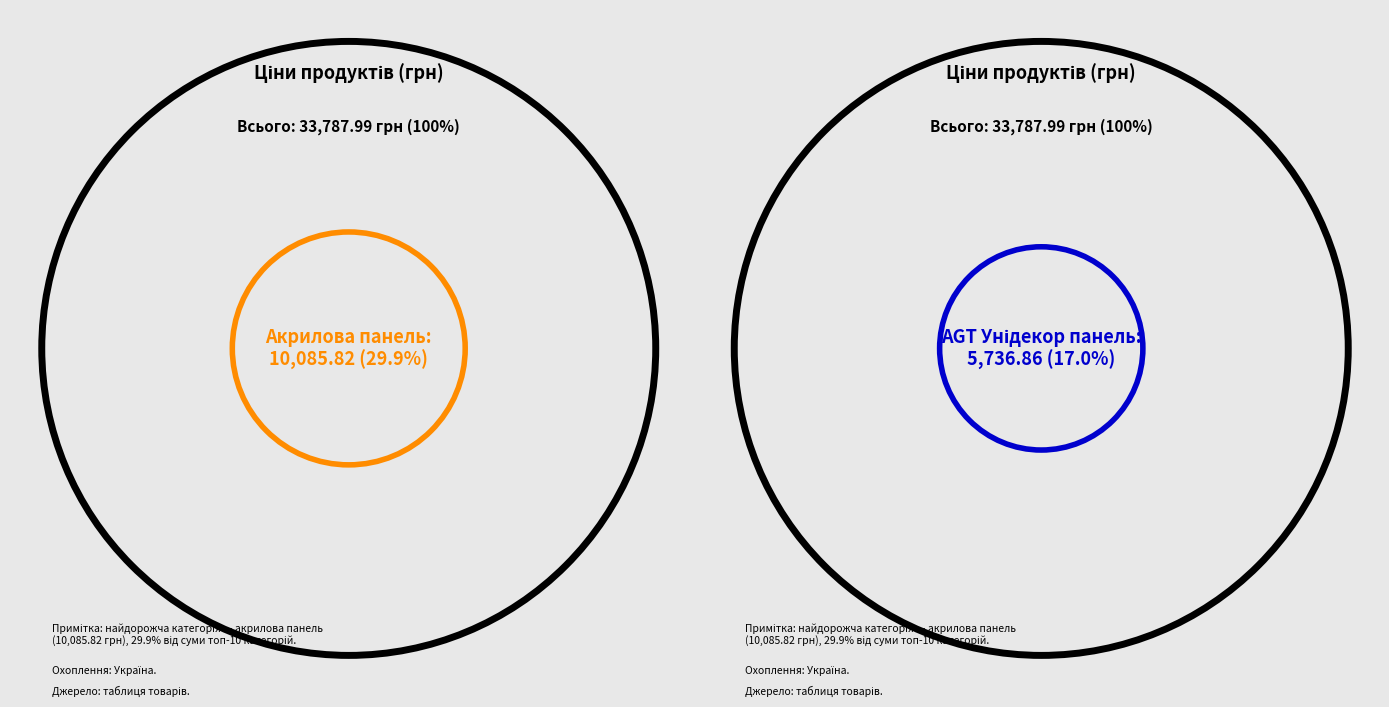

True or false: Стінові панелі LB-2250-А accounts for 2% of the total.

True